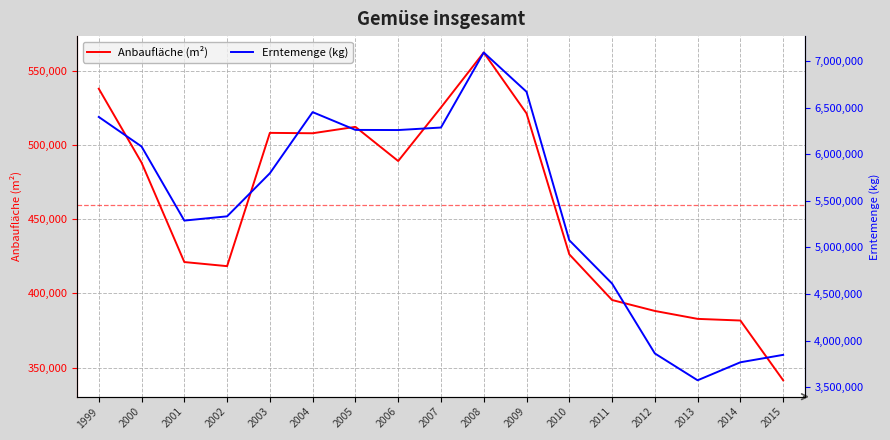

What is the sum of the Erntemenge (kg) values at 2009 and 2011?

11282523